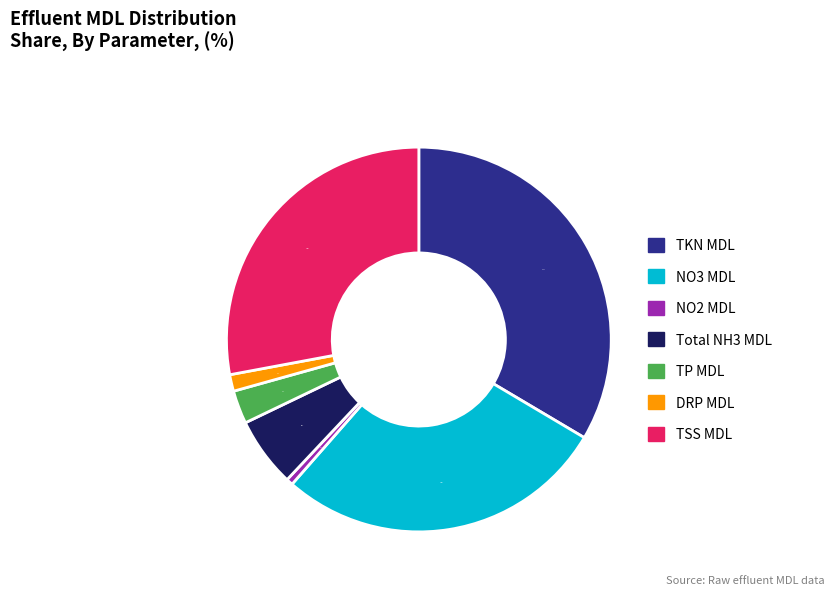

What percentage is the TP MDL slice, to the nearest percent?

3%